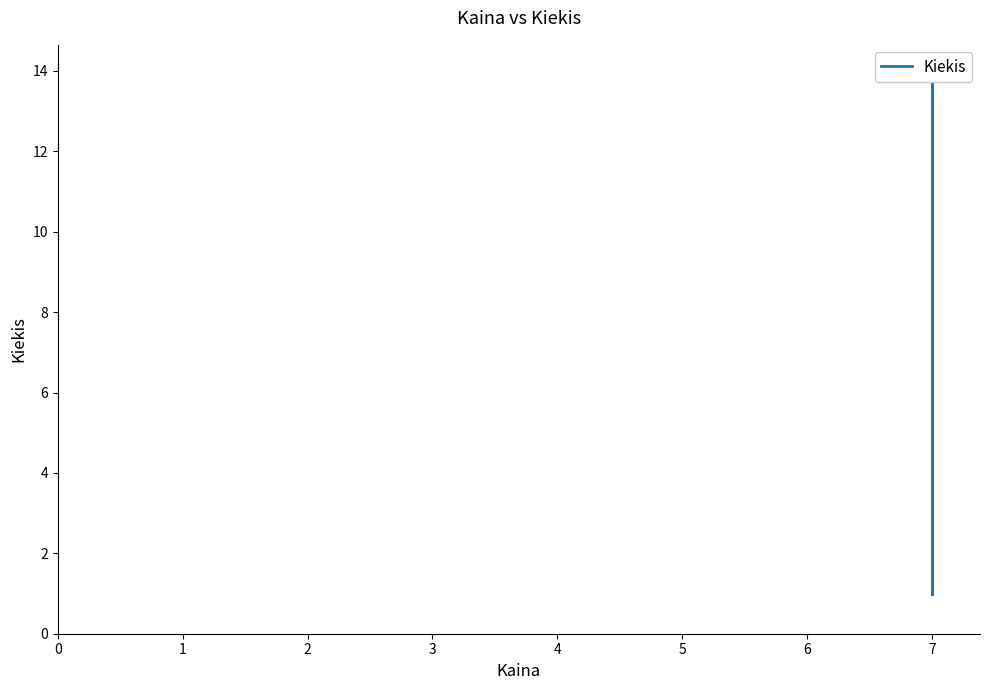

Between 1 and 0, which is larger?

1